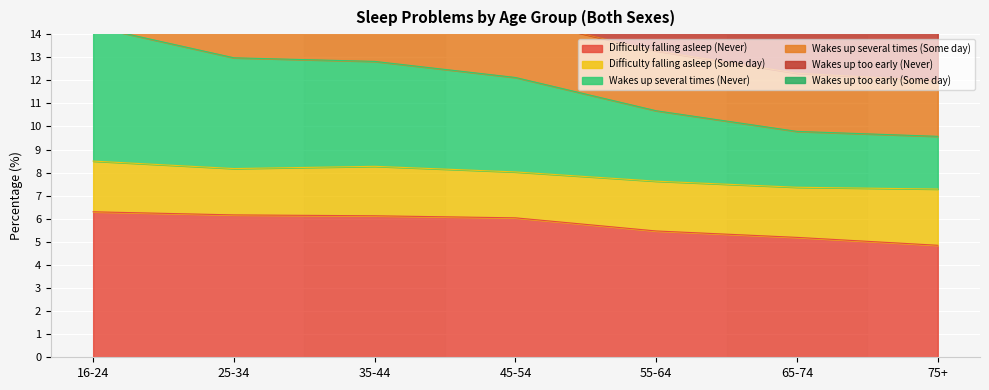

How many data points does each series have?

7